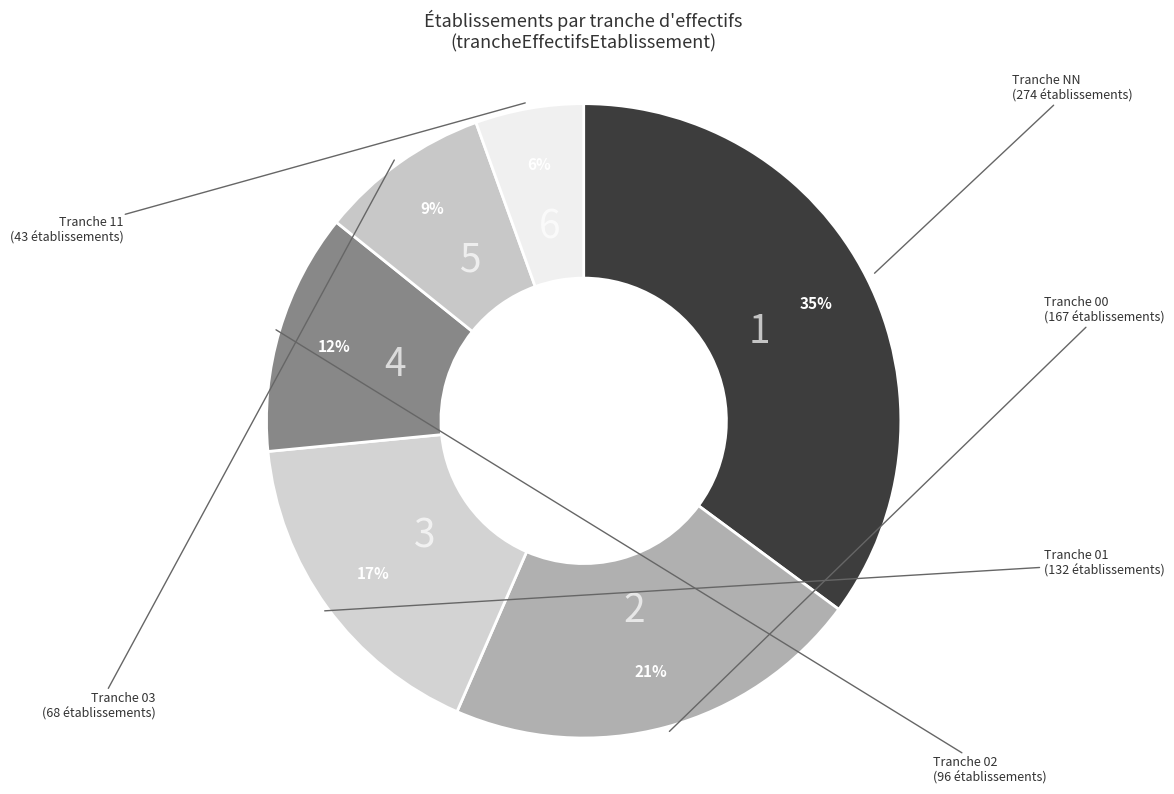

How many slices are in this pie chart?

6